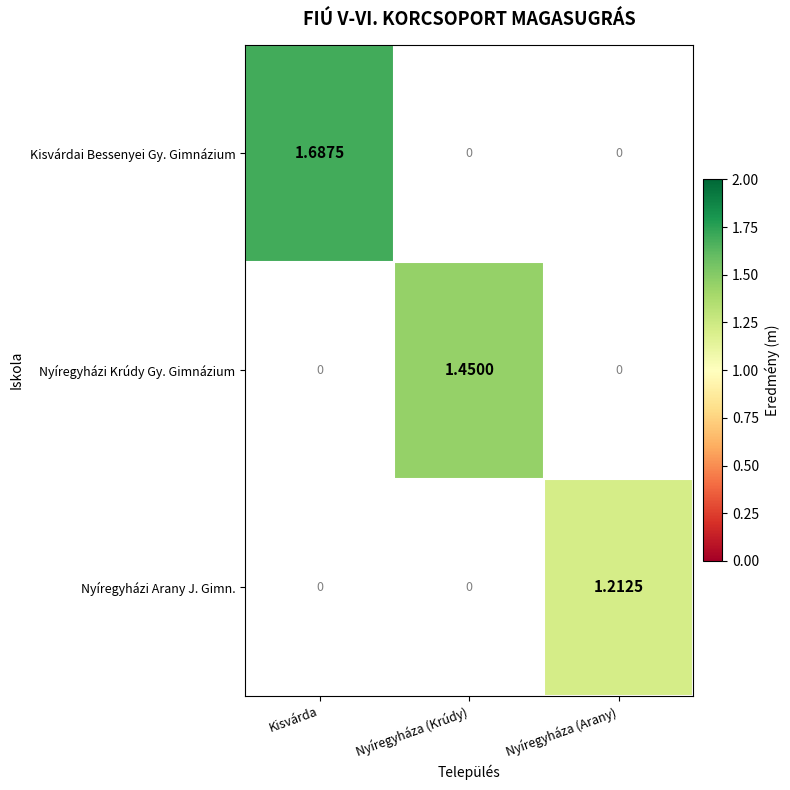

List the series in order of their overall mean, lowest first.

Nyíregyházi Arany J. Gimn., Nyíregyházi Krúdy Gy. Gimnázium, Kisvárdai Bessenyei Gy. Gimnázium